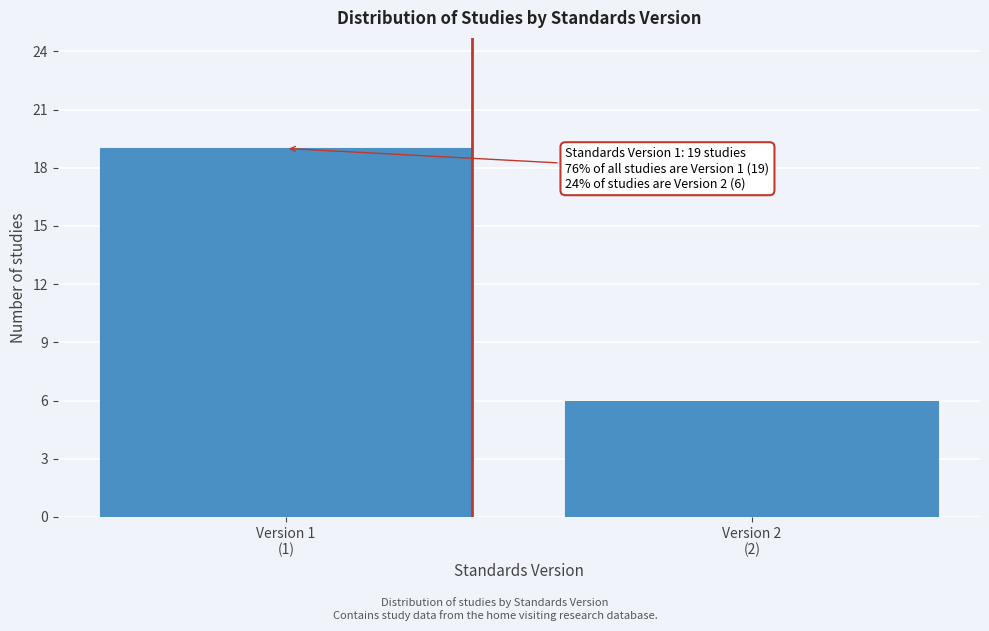

Reading right to left, what are all the values shown in this chart?

6	19